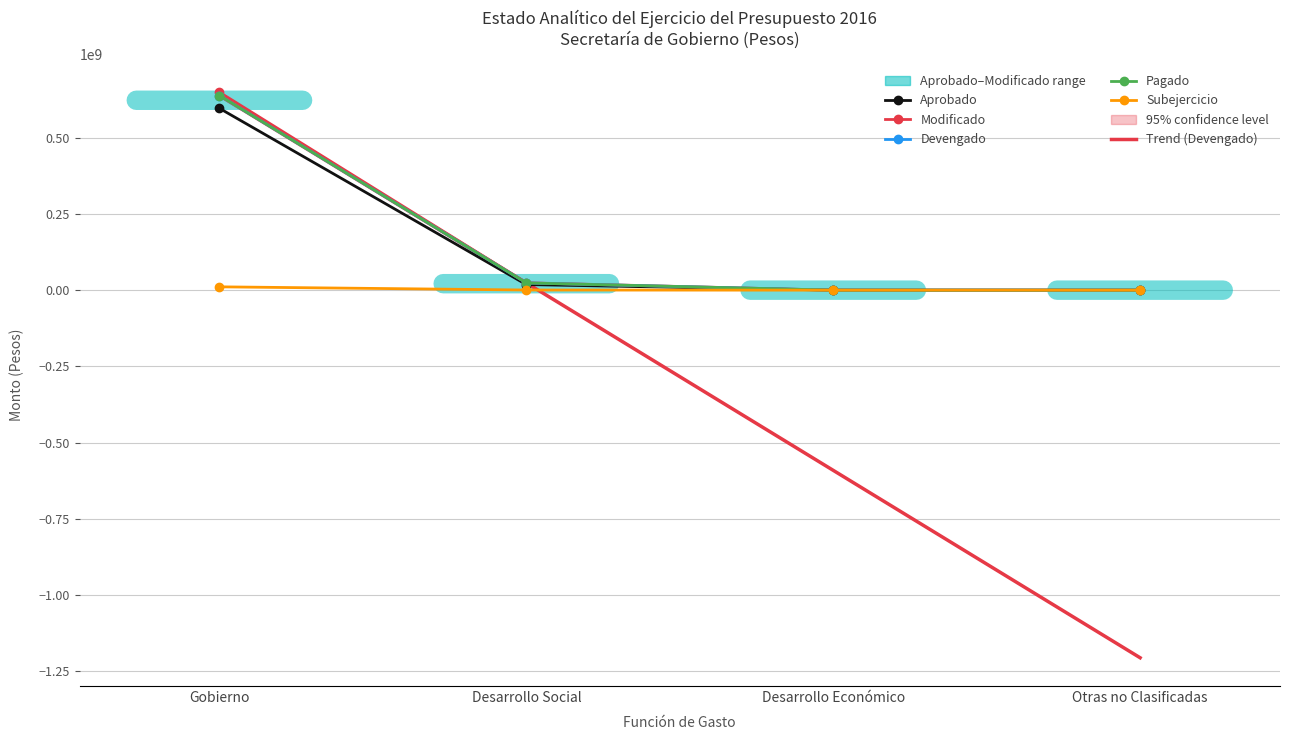

What is the sum of all Modificado values?

673505700.5